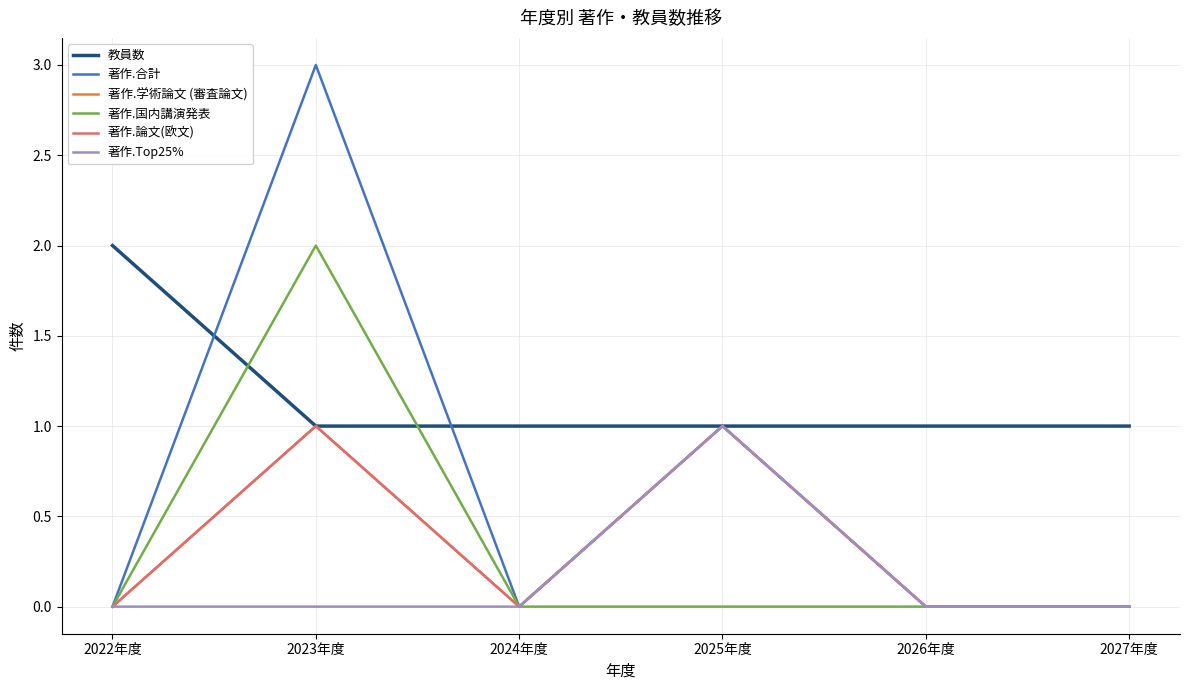

Reading right to left, list all the values displayed in this chart.

教員数: 2027年度=1	2026年度=1	2025年度=1	2024年度=1	2023年度=1	2022年度=2
著作.合計: 2027年度=0	2026年度=0	2025年度=1	2024年度=0	2023年度=3	2022年度=0
著作.学術論文 (審査論文): 2027年度=0	2026年度=0	2025年度=1	2024年度=0	2023年度=1	2022年度=0
著作.国内講演発表: 2027年度=0	2026年度=0	2025年度=0	2024年度=0	2023年度=2	2022年度=0
著作.論文(欧文): 2027年度=0	2026年度=0	2025年度=1	2024年度=0	2023年度=1	2022年度=0
著作.Top25%: 2027年度=0	2026年度=0	2025年度=1	2024年度=0	2023年度=0	2022年度=0